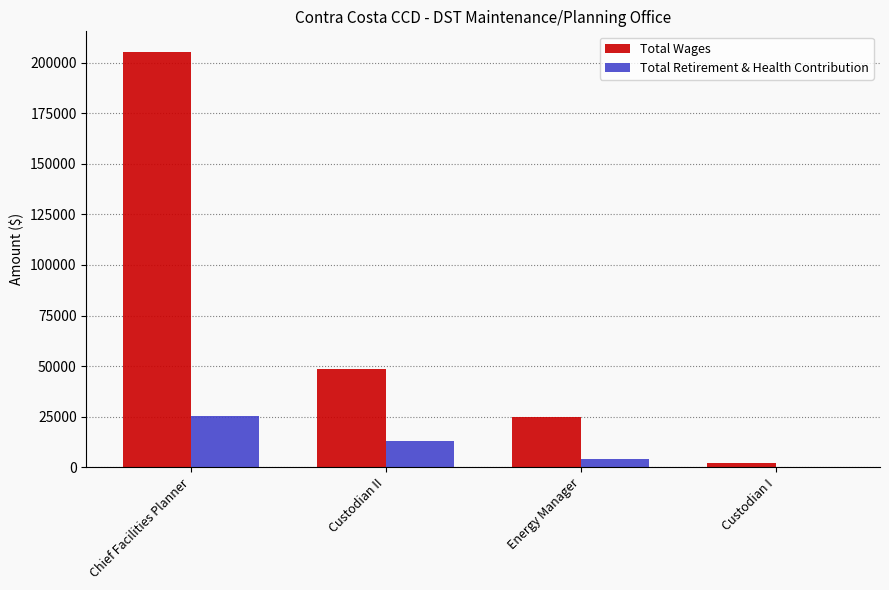

What is the highest value of the Total Retirement & Health Contribution series?

25468